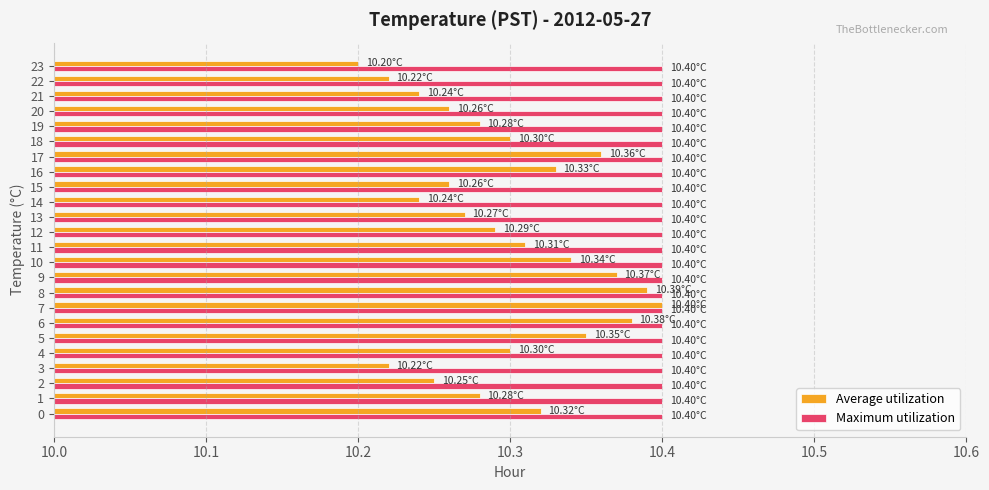

Which series has the widest spread of values?

Average utilization